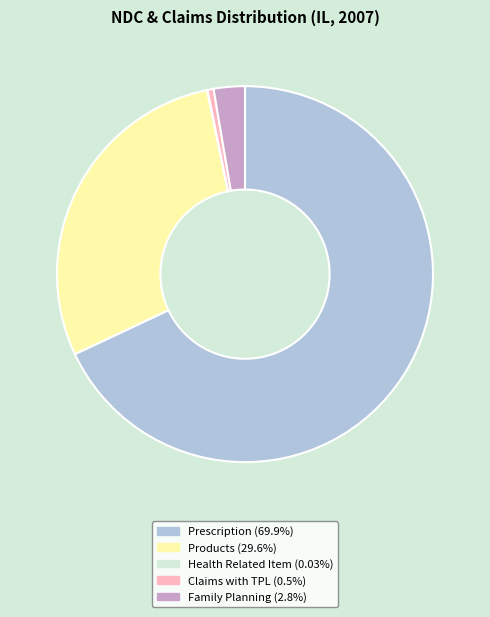

Does any single category account for the majority?

Yes